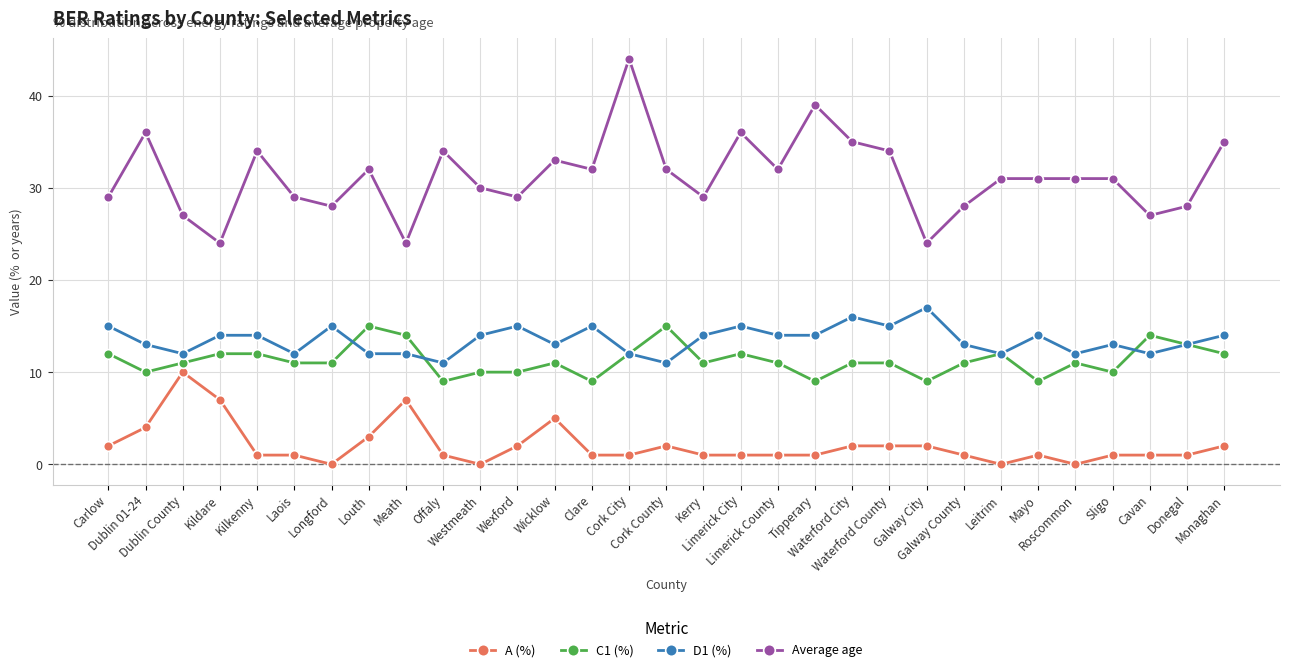

Between Dublin County and Wexford, which series saw the biggest shift?

A (%)